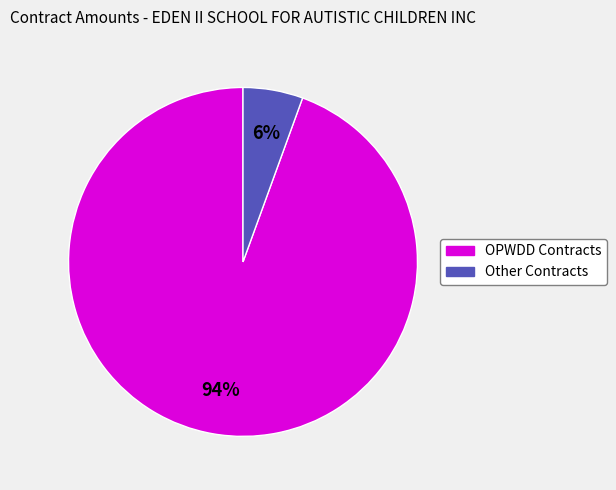

Is there any slice that represents more than half of the pie?

Yes